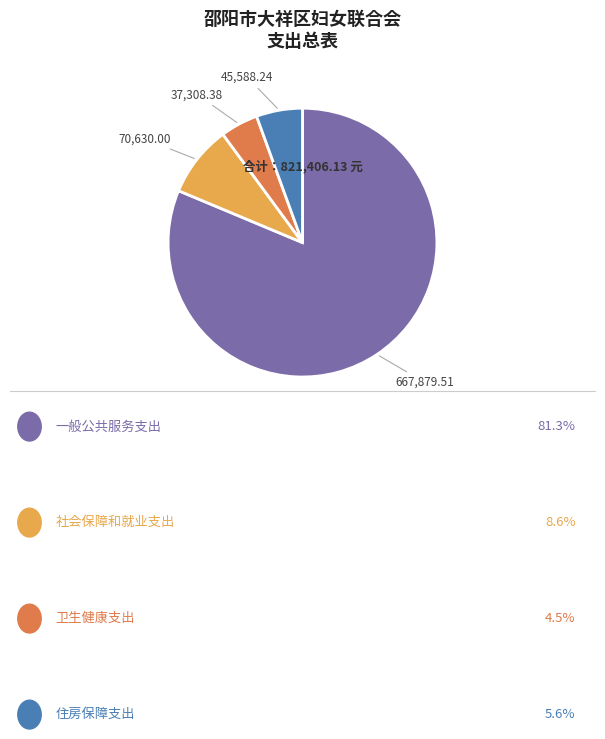

Is there any slice that represents more than half of the pie?

Yes